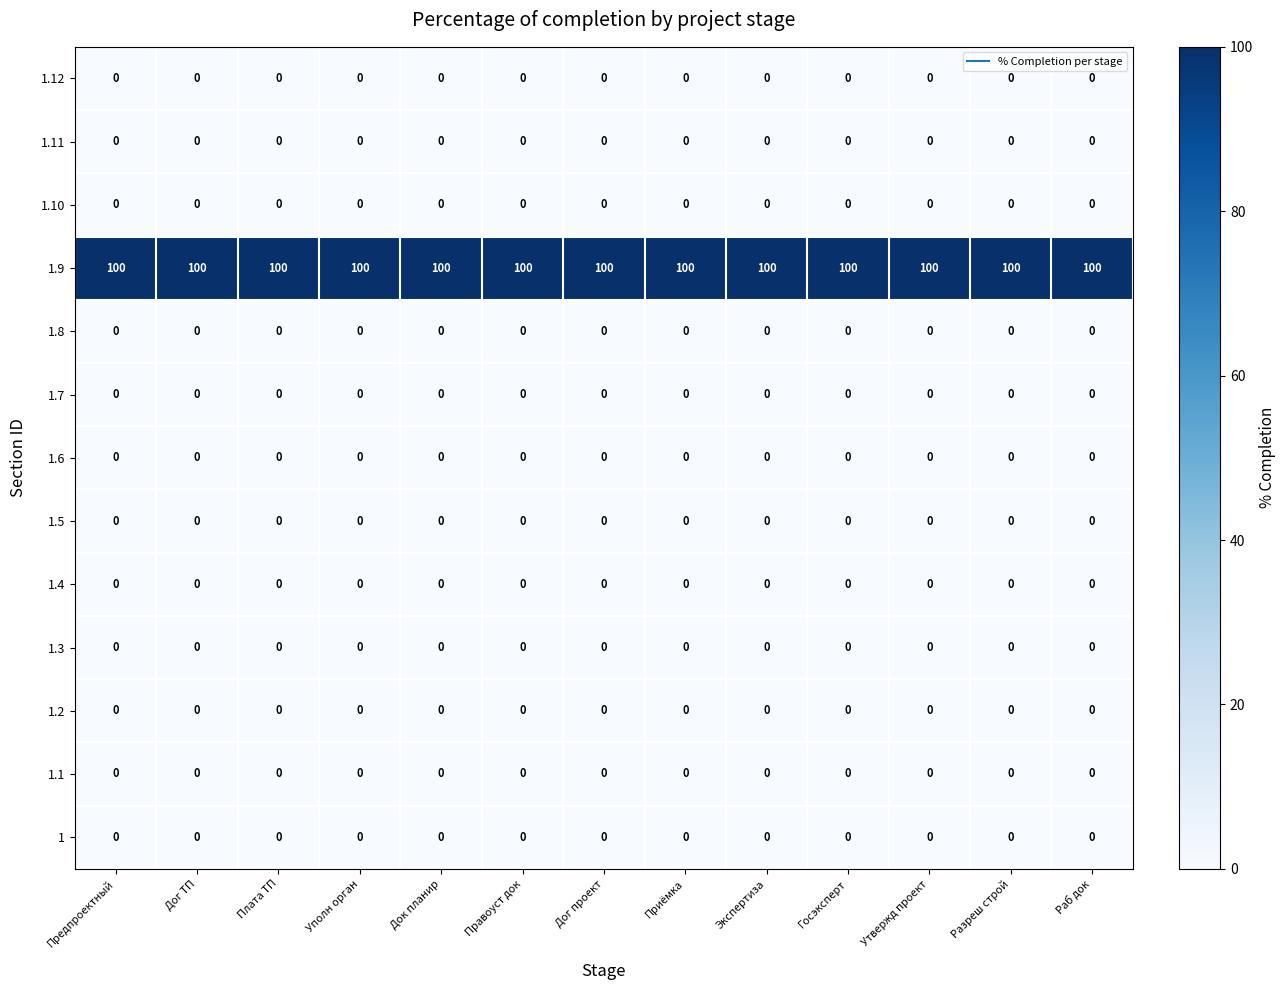

Is it true that 1.2 equals 0 at Правоуст док?

True